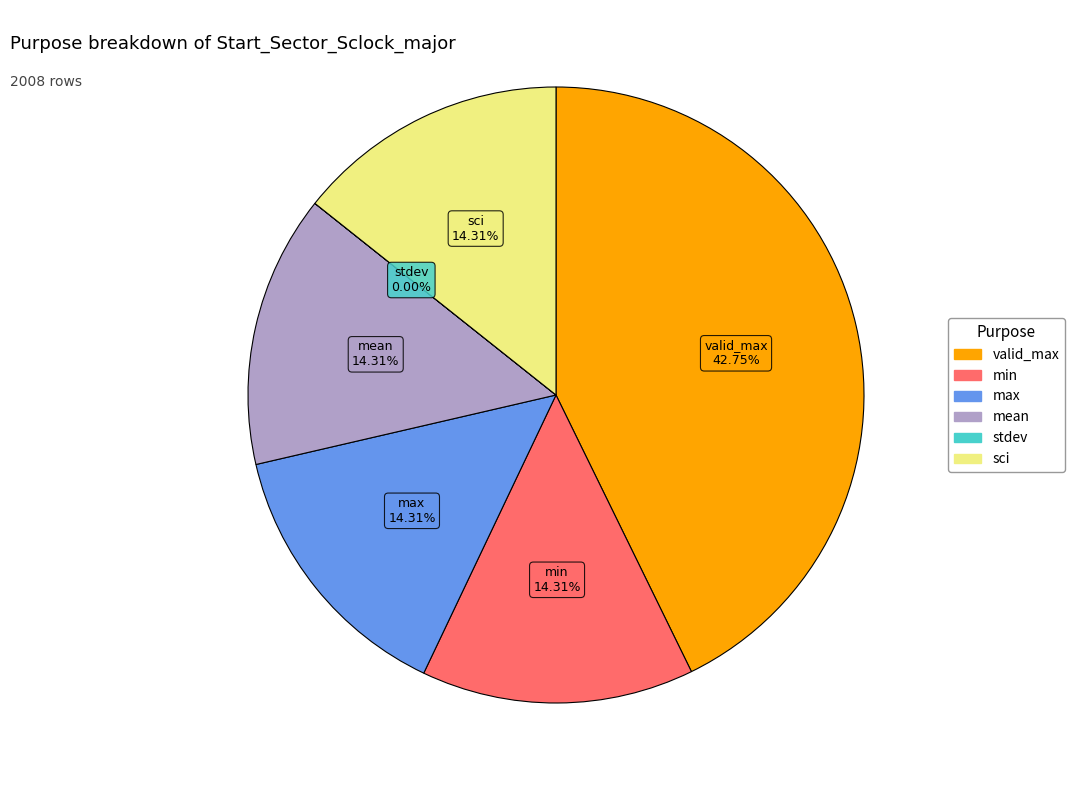

Is there a majority slice in this chart?

No